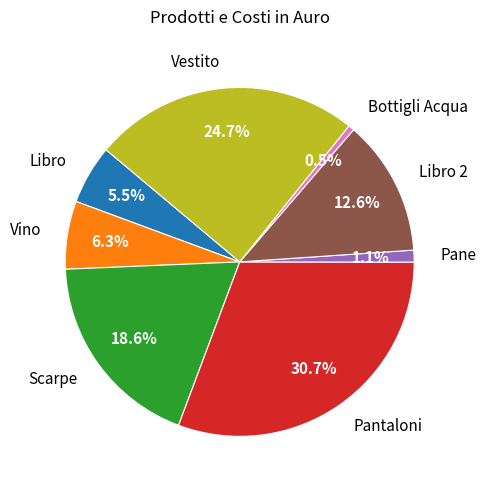

Which slice is the smallest?

Bottigli Acqua